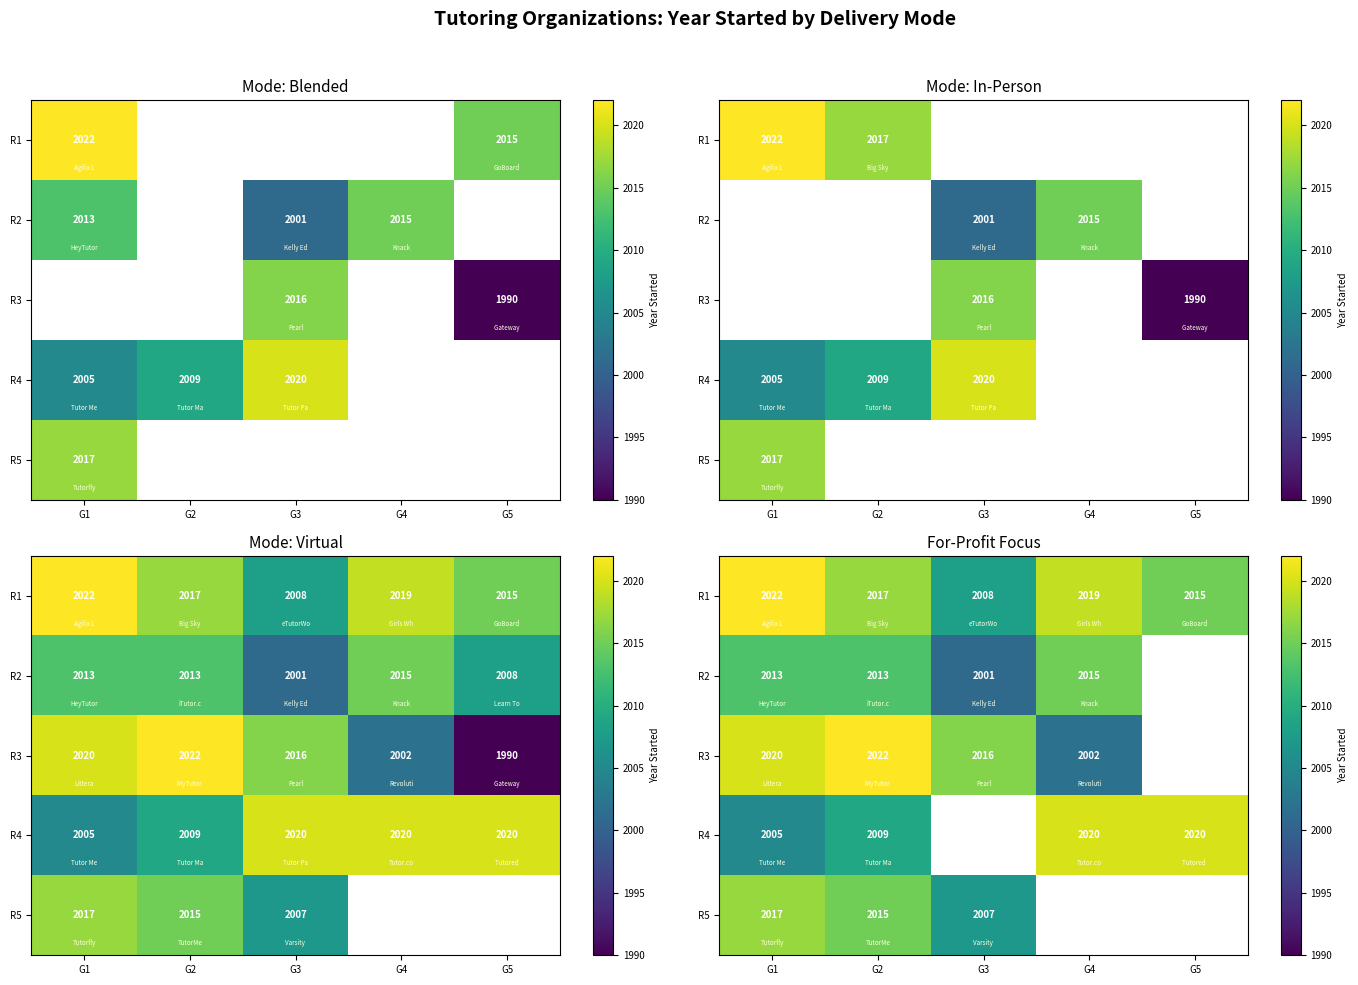

True or false: R5 has a value of 2017.0 at G1.

True